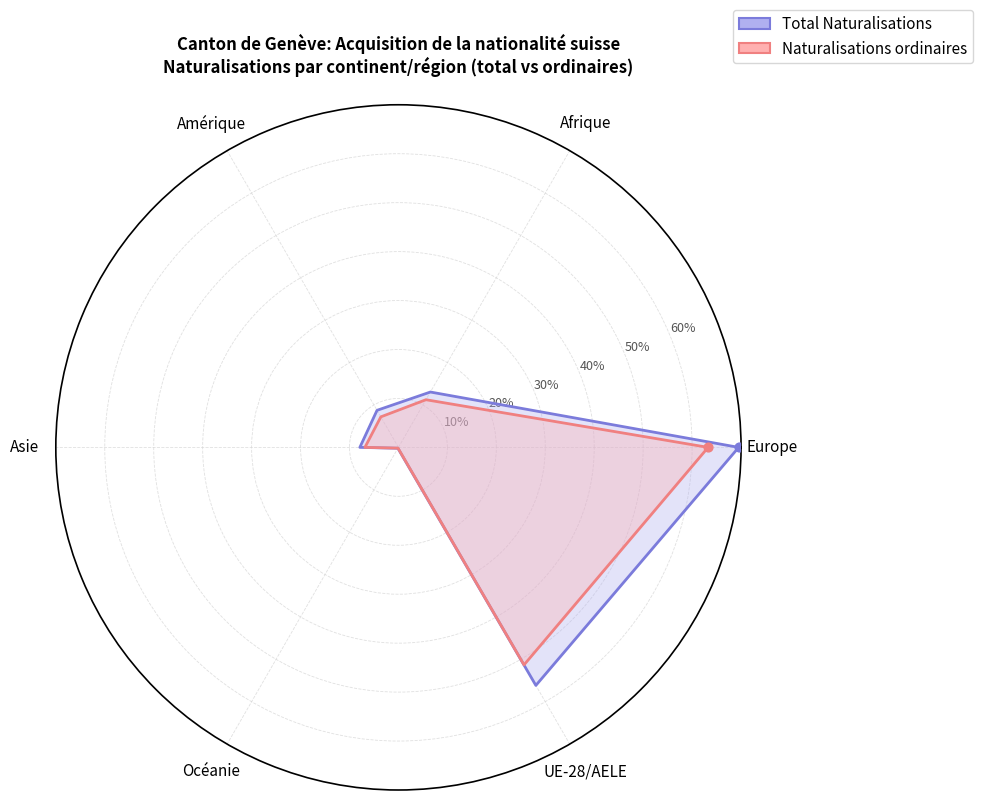

Is the value of Naturalisations ordinaires at Amérique greater than the value of Total Naturalisations at Asie?

No